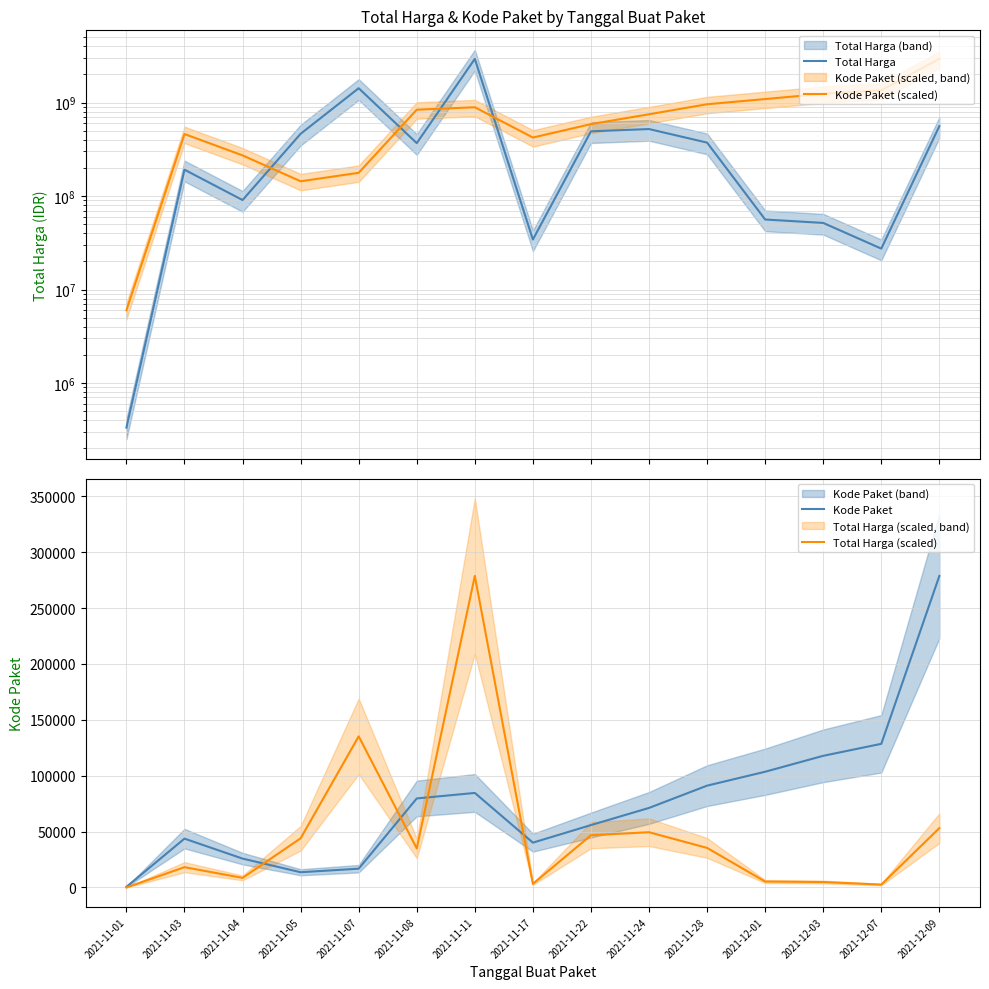

List the series in order of their peak value, highest first.

Total Harga, Kode Paket (scaled), Kode Paket, Total Harga (scaled)